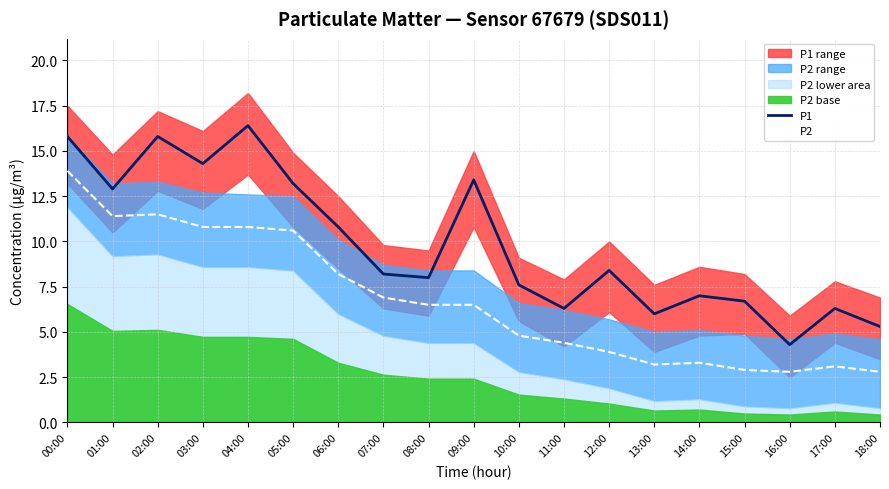

What is the sum of all P2 values?

128.3